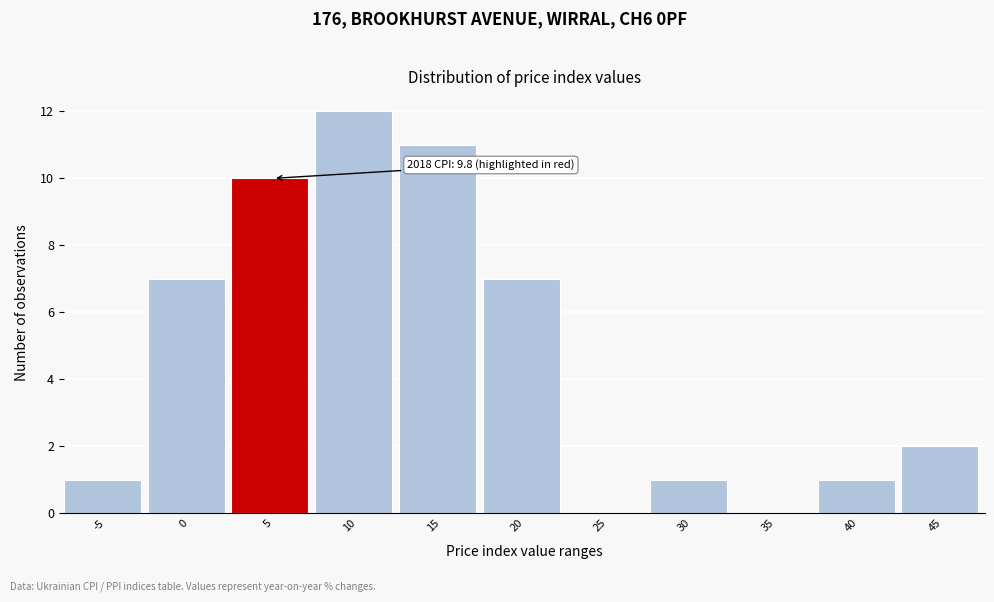

Reading left to right, extract all data points from this chart.

-5=1	0=7	5=10	10=12	15=11	20=7	25=0	30=1	35=0	40=1	45=2